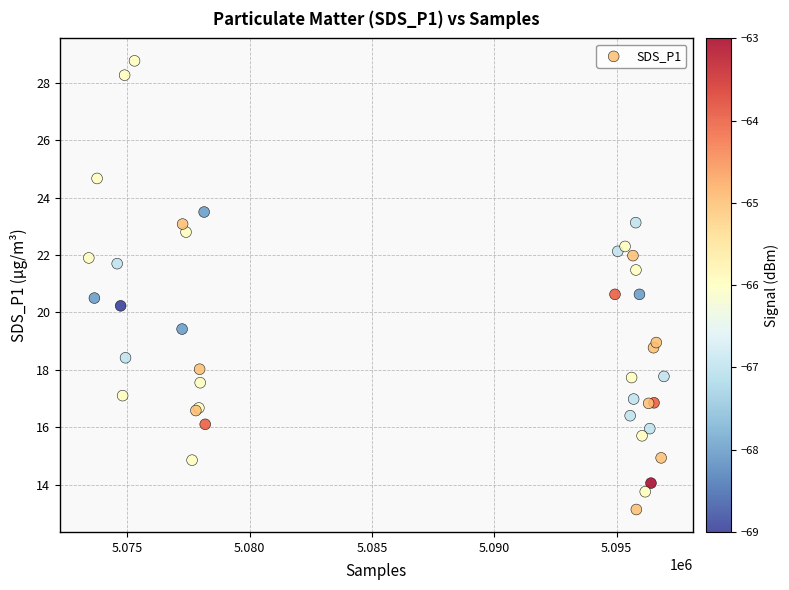

What Y value in the scatter plot is closest to 20?

20.2